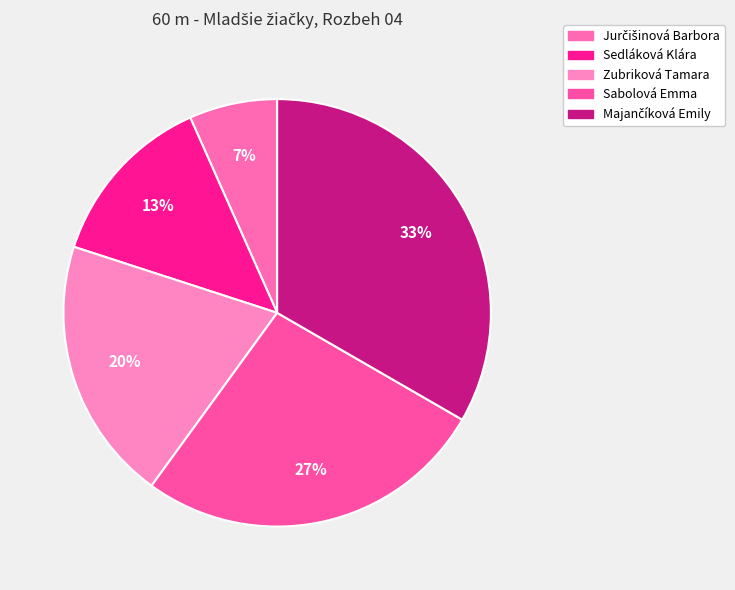

How many segments does this pie chart have?

5